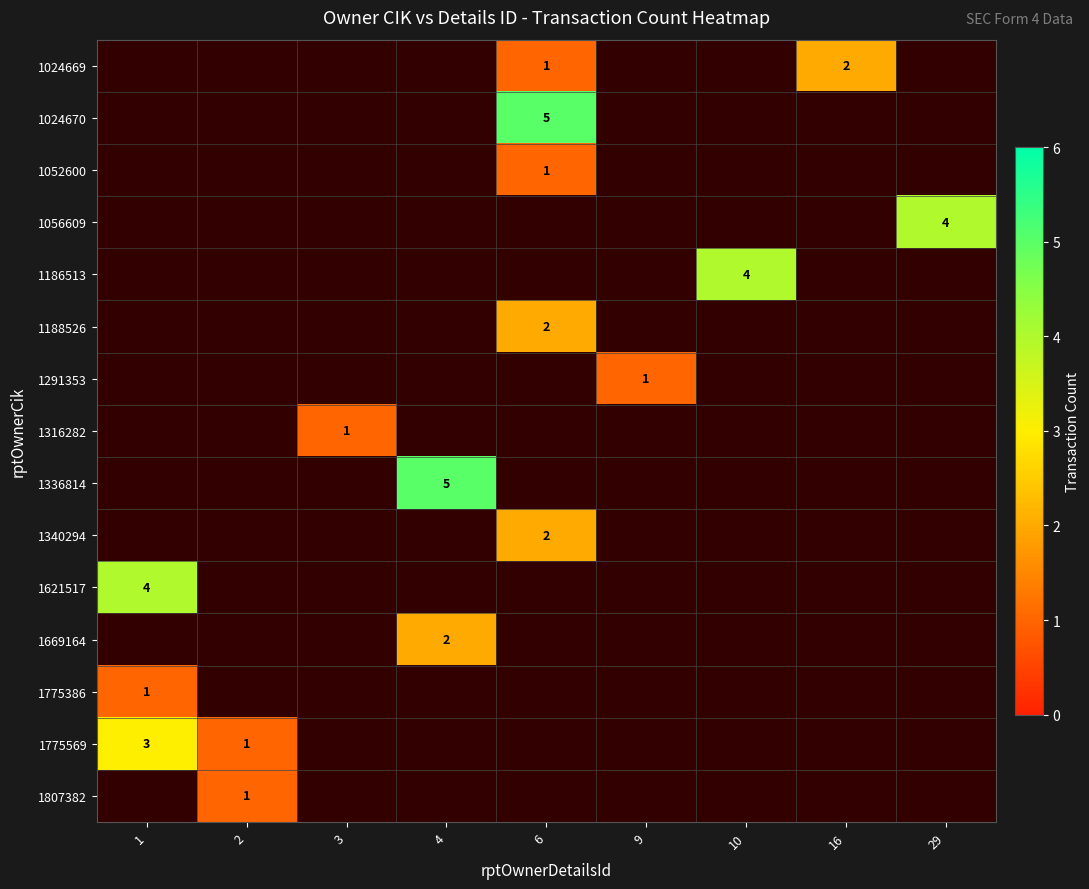

True or false: 1024670 has a value of 3 at 6.

False